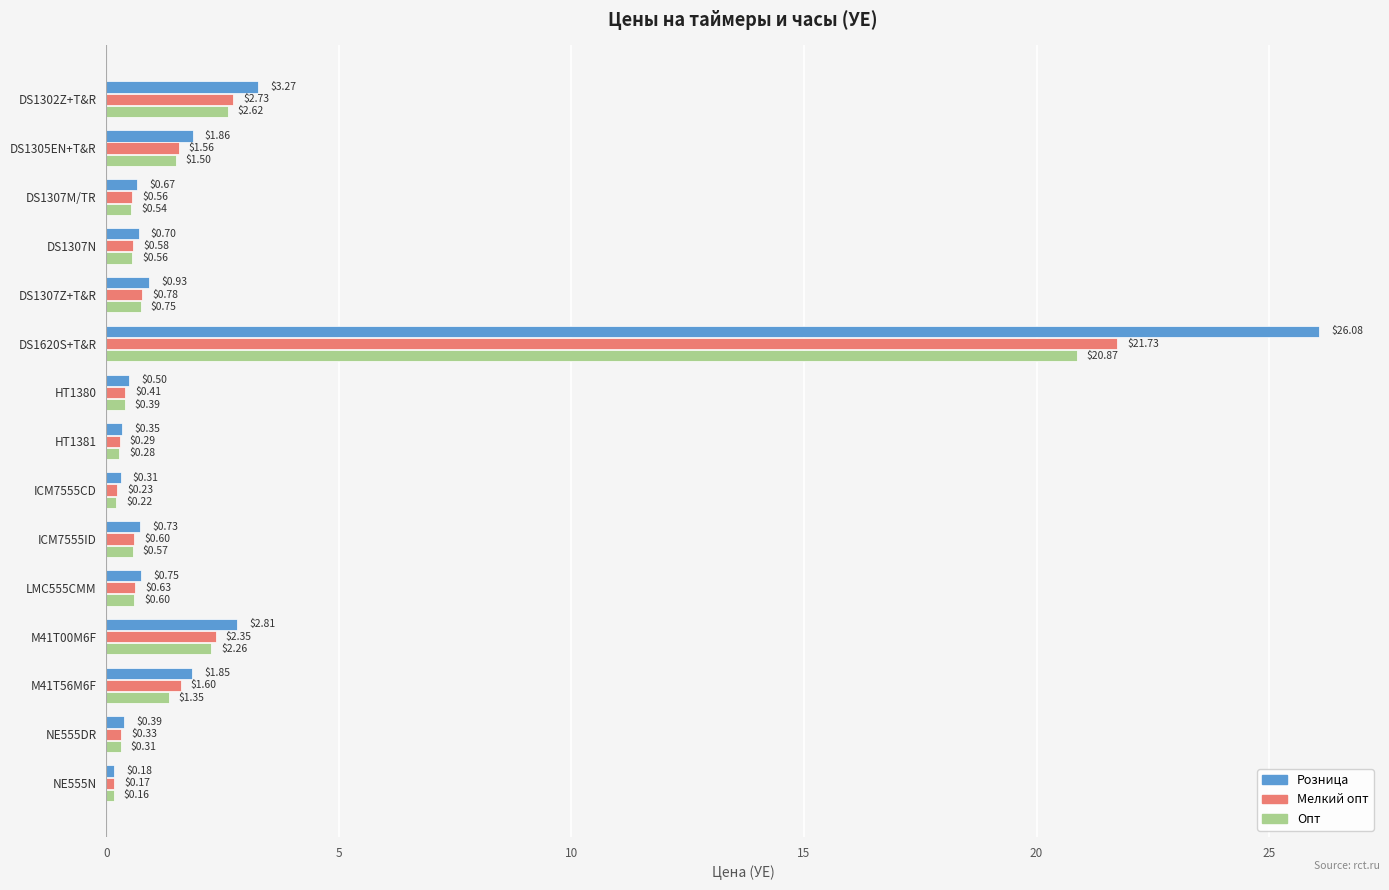

Which series has the largest range (max minus min)?

Розница